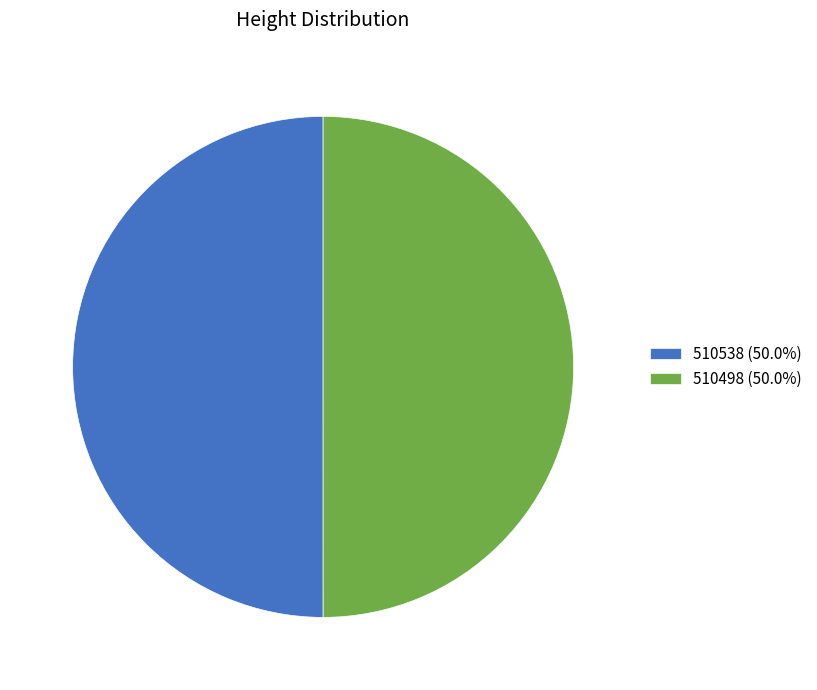

What is the ratio of the value at 510538 (50.0%) to the value at 510498 (50.0%)?

1.0